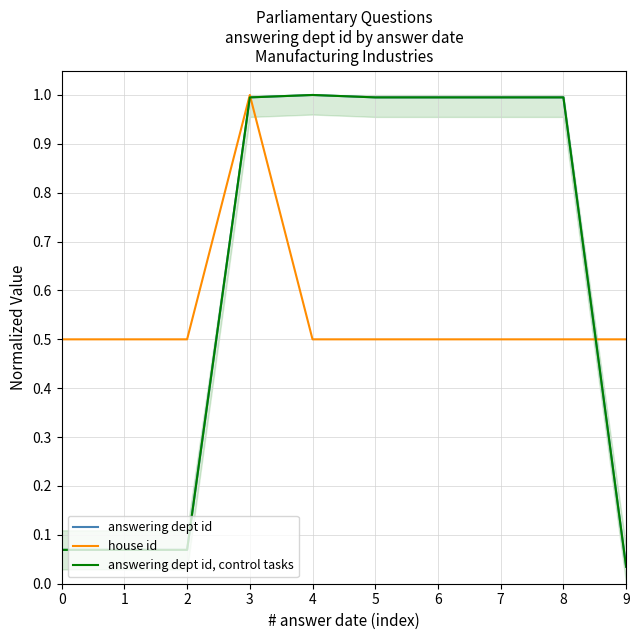

Is it true that house id equals 0.3 at 8?

False